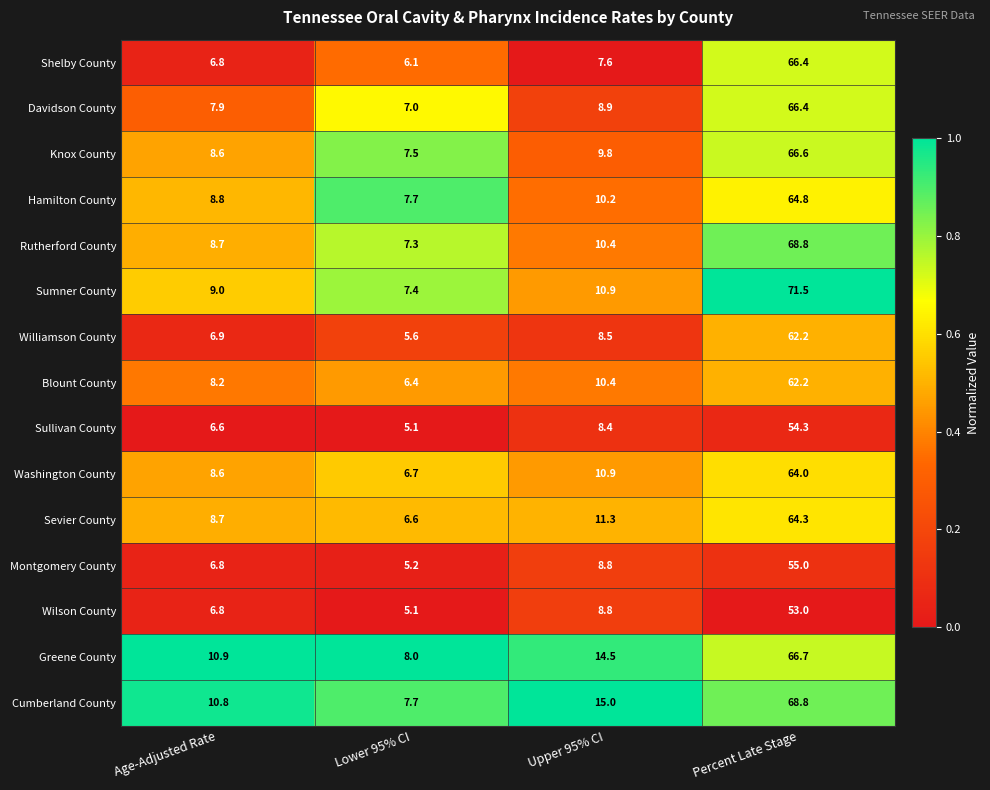

The Shelby County series shows 66.4 at Percent Late Stage. True or false?

True